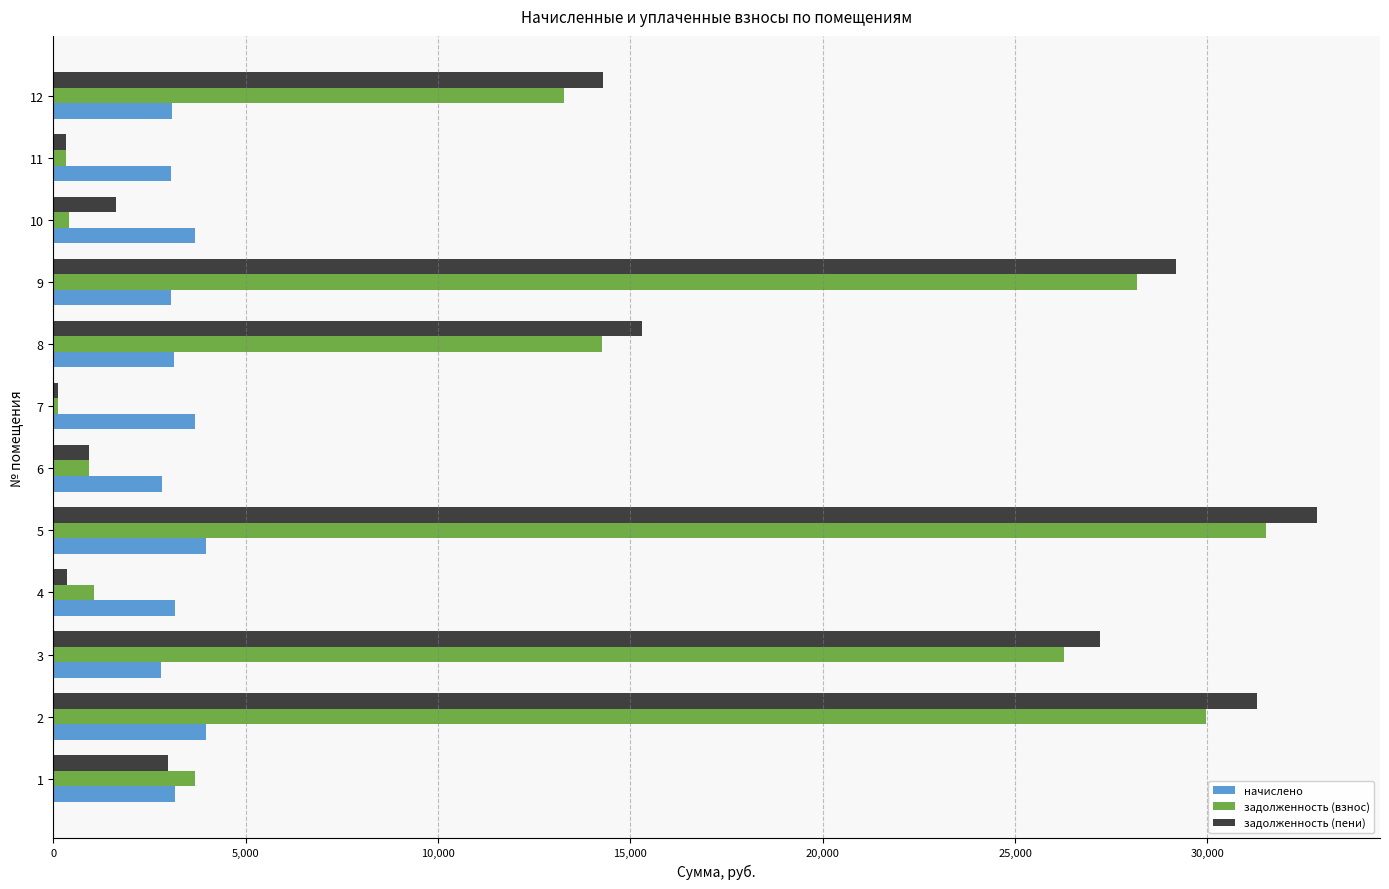

Which category has the highest value in the задолженность (взнос) series?

5